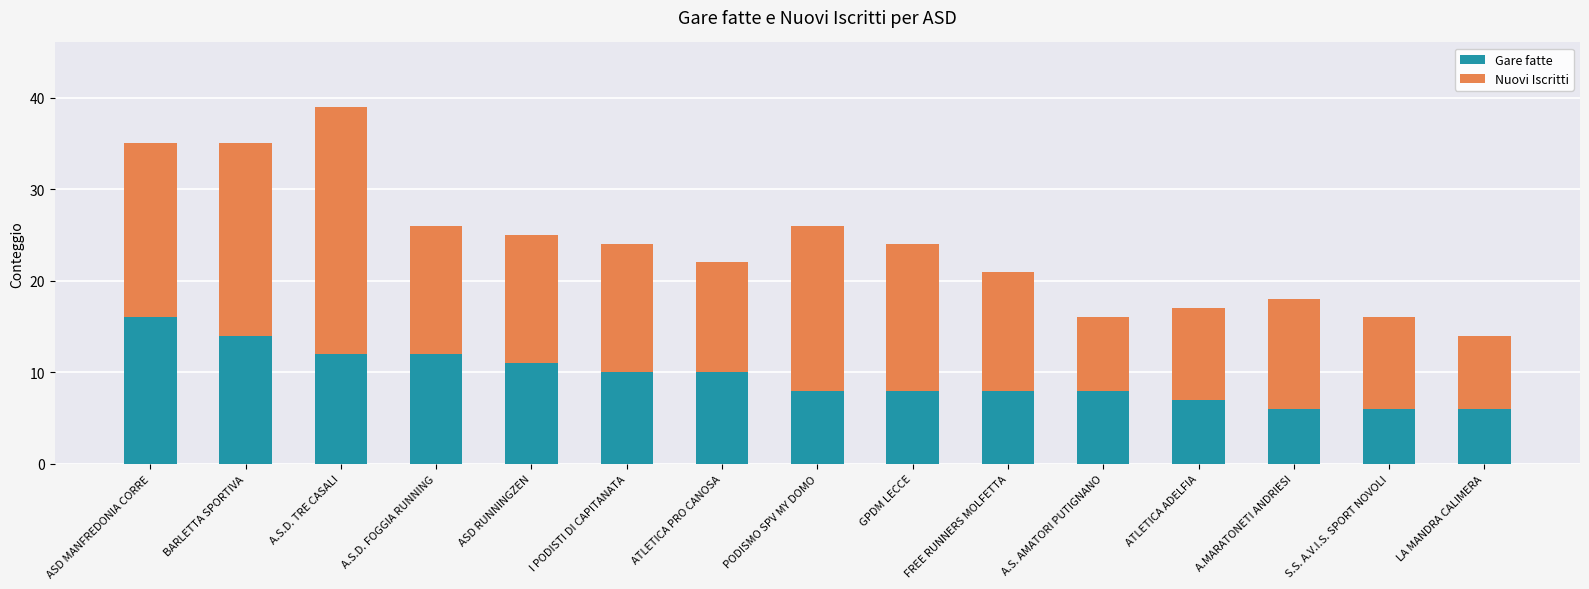

What is the difference between the second highest and minimum values in the Gare fatte series?

8